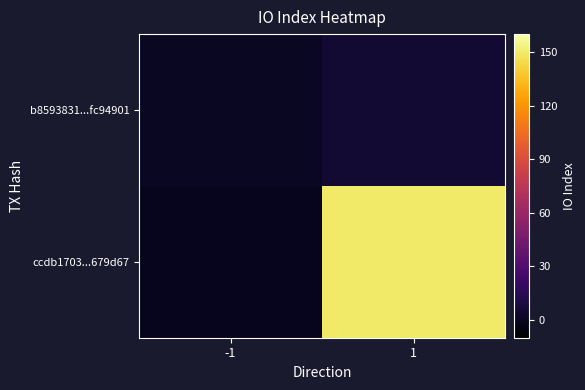

Rank the series by their maximum value, from highest to lowest.

ccdb1703...679d67, b8593831...fc94901